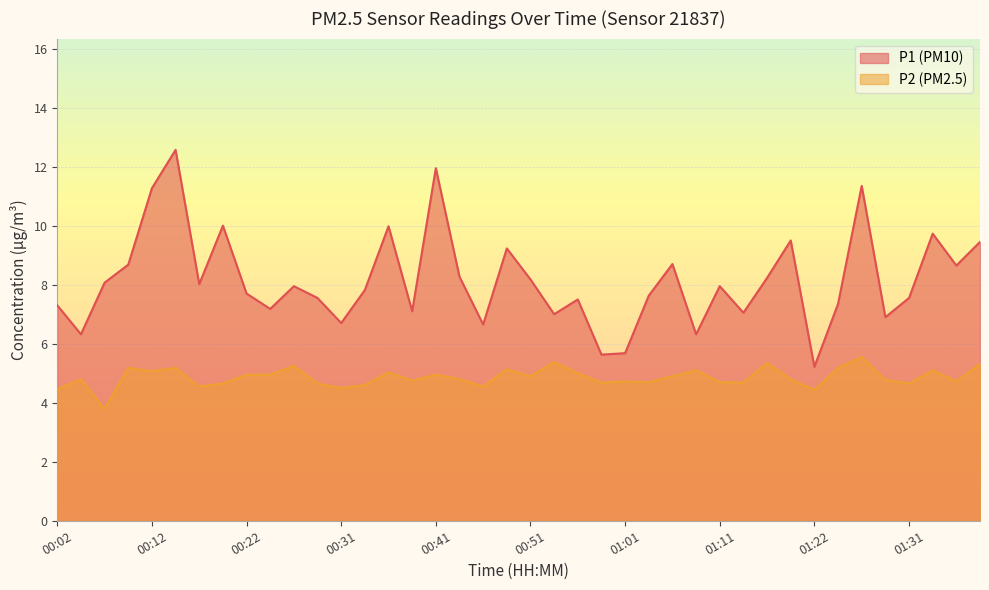

At how many categories does at least one series exceed 9?

10